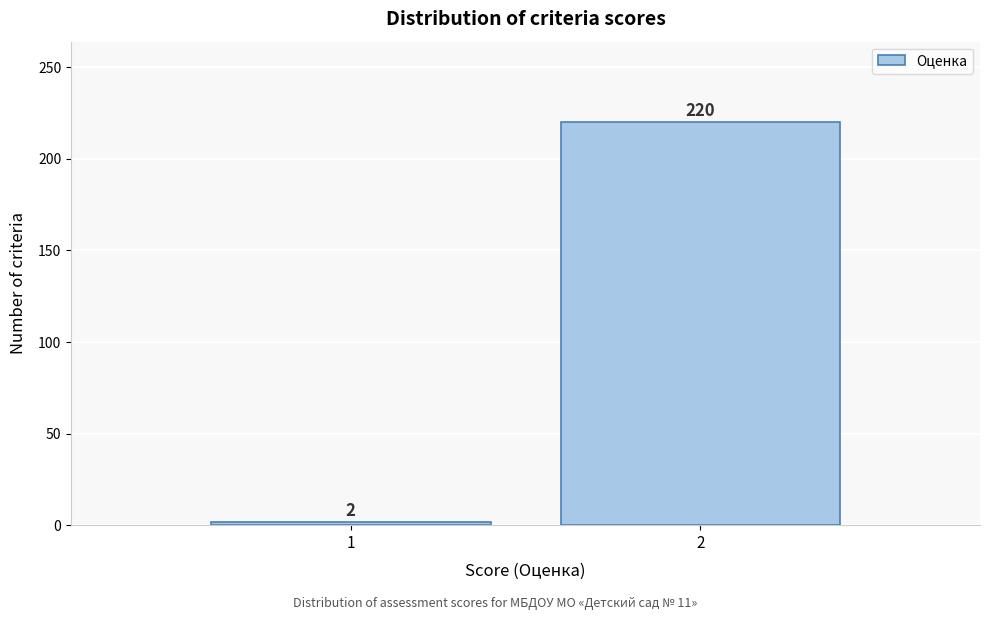

Reading left to right, transcribe all the data shown in this chart.

1=2	2=220